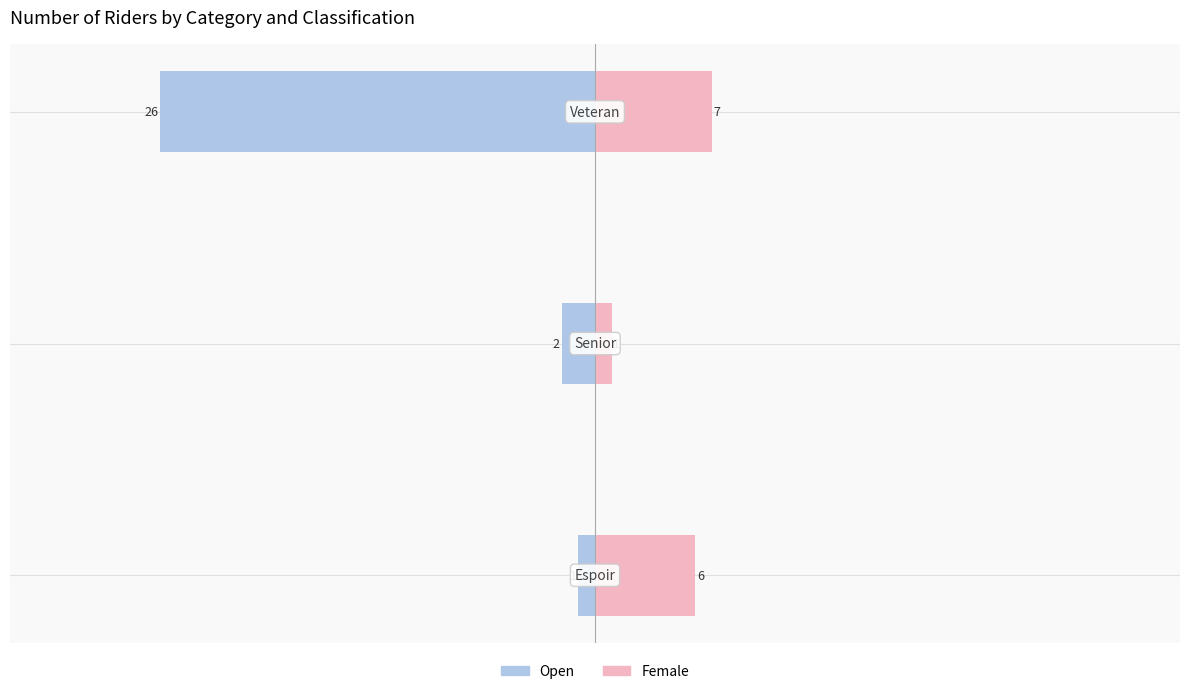

What is the value of the Open bar at the 2nd from the left?

-2